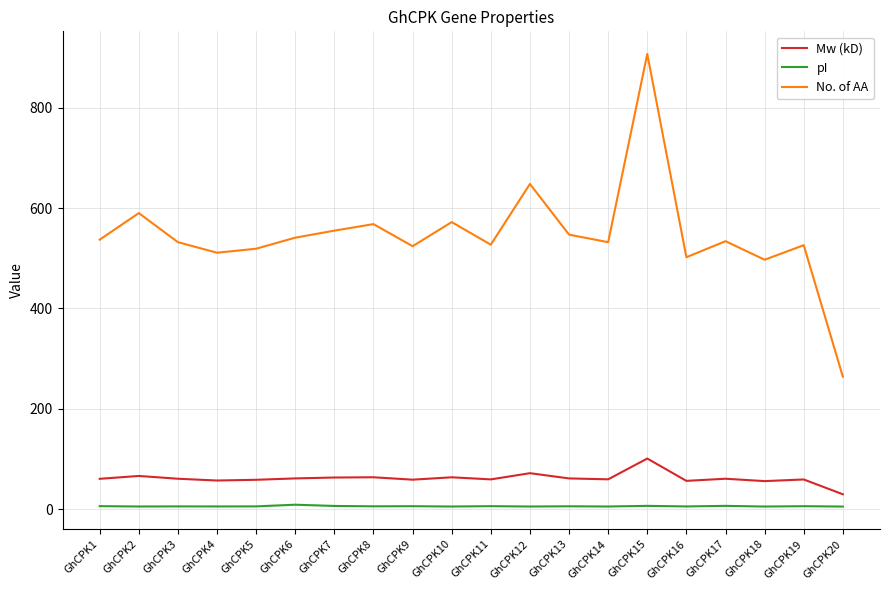

What is the difference between the No. of AA values at GhCPK15 and GhCPK6?

366.0